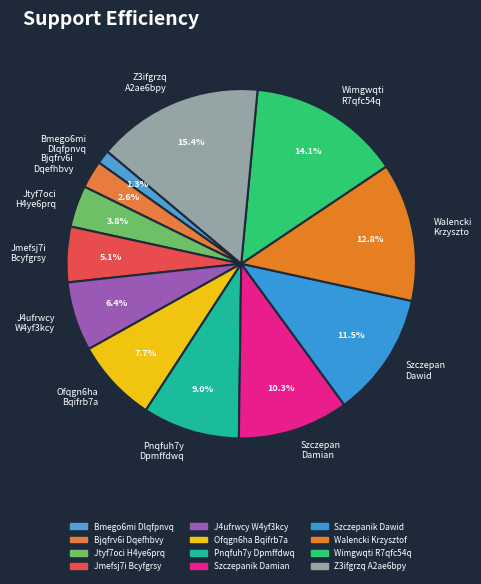

Is there any slice that represents more than half of the pie?

No